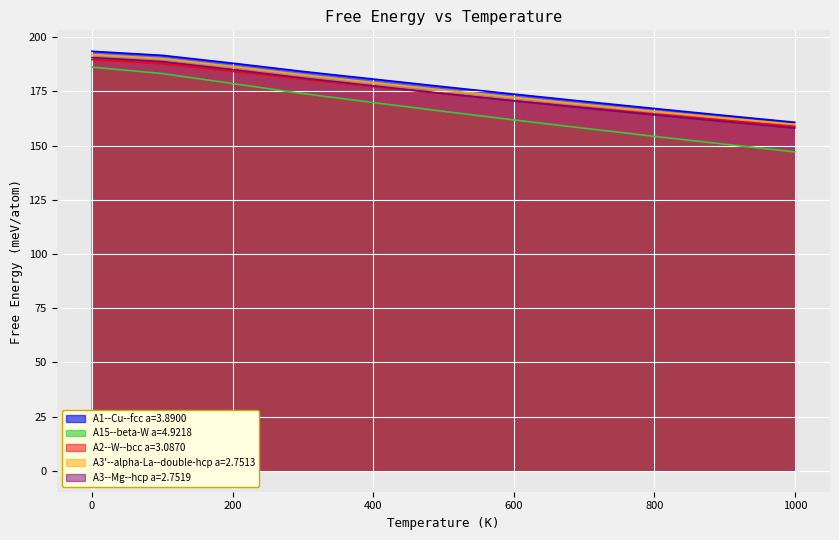

Which series has the largest total across all categories?

A1--Cu--fcc a=3.8900